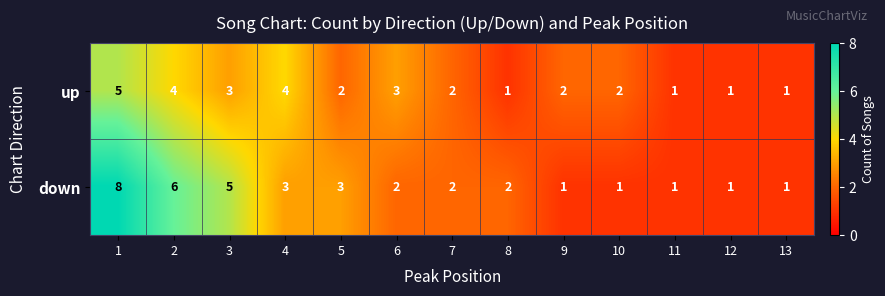

Which series changed the most between 2 and 5?

down